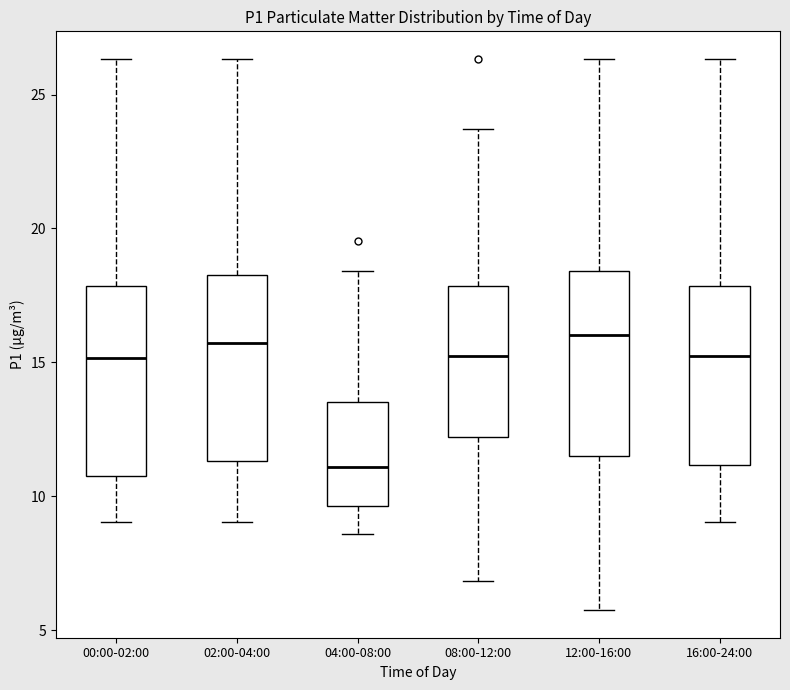

Where does the median line of the box for 16:00-24:00 sit on the y-axis? The values are not printed on the chart, so give them approximately, as read against the axis.

15.0